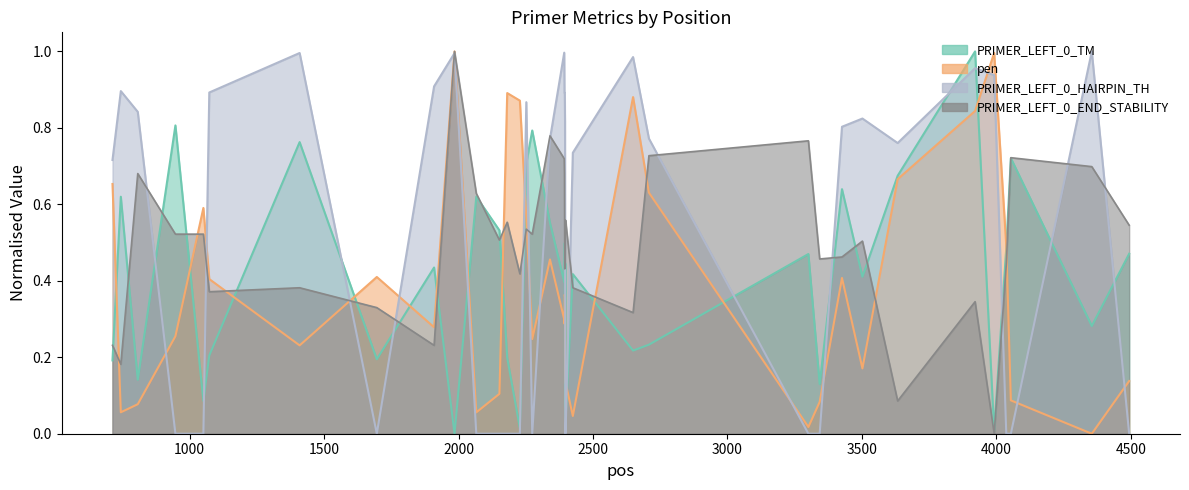

How many interior local valleys does the PRIMER_LEFT_0_HAIRPIN_TH series have?

3